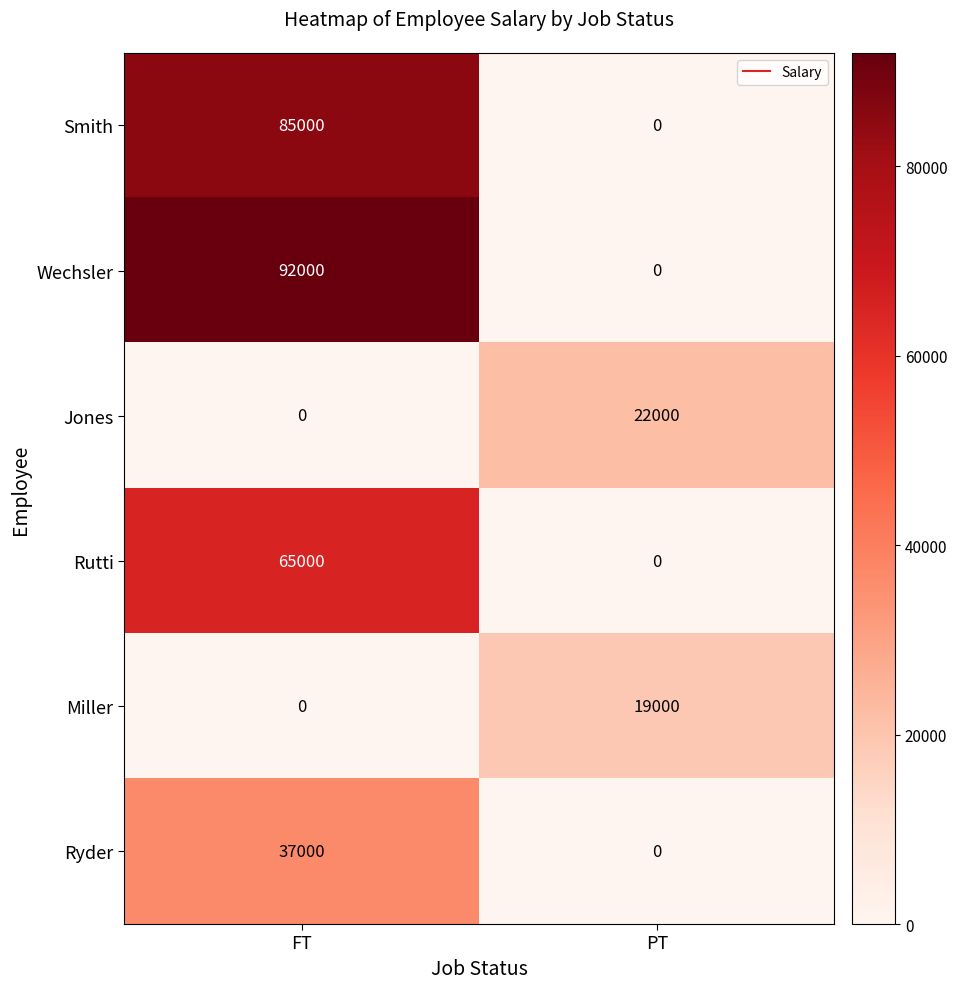

The value of Jones at FT is 0. True or false?

True